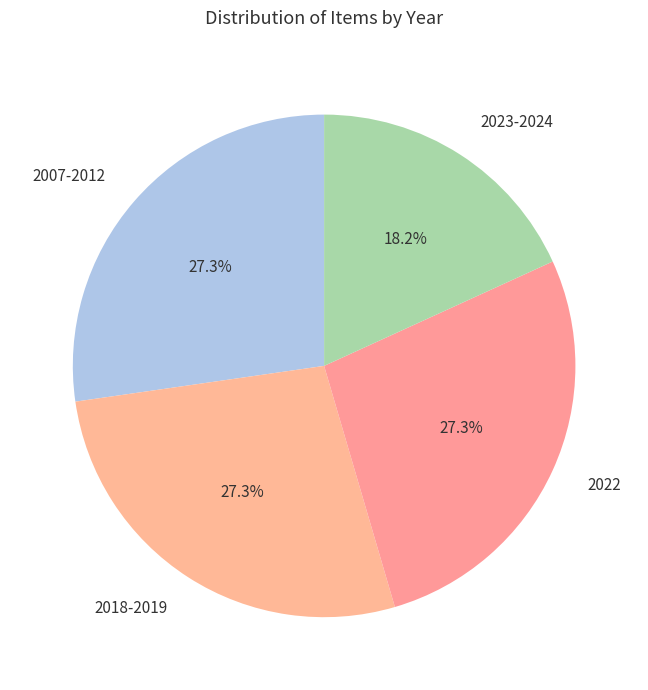

Count the number of slices in the pie.

4